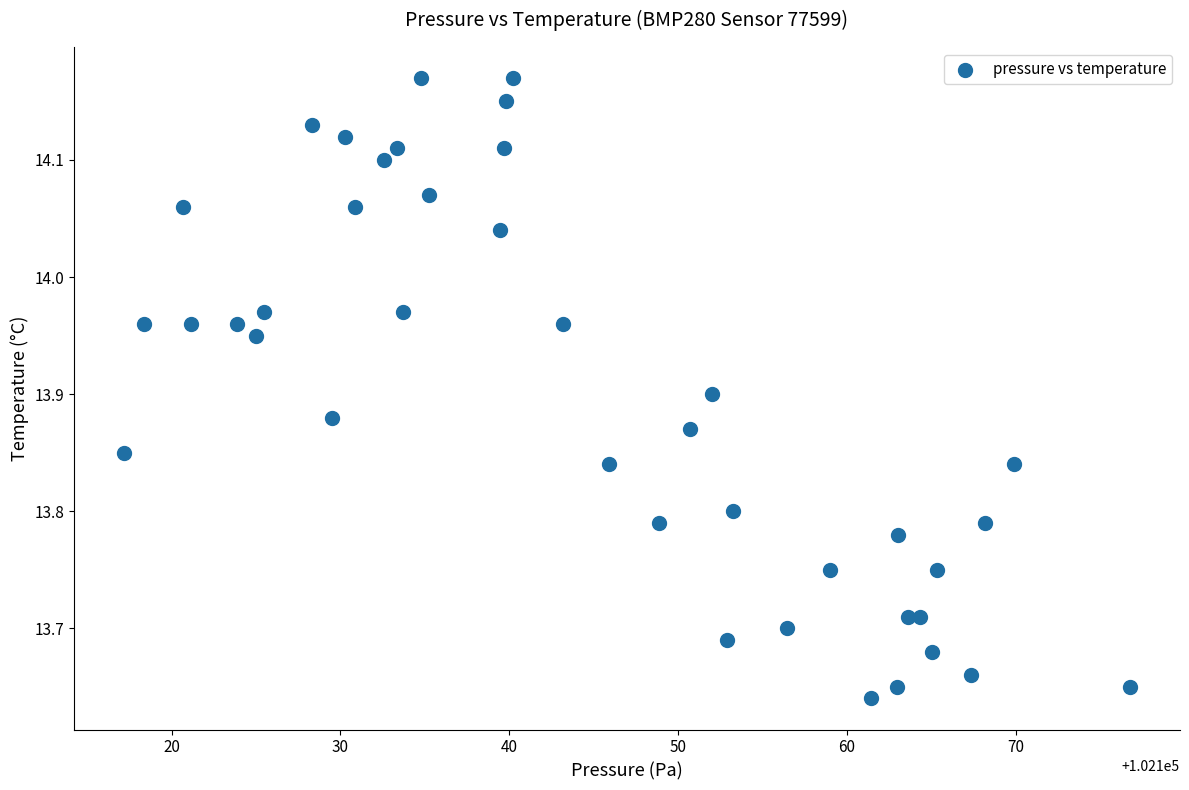

What is the range of X values (max minus min)?

59.6